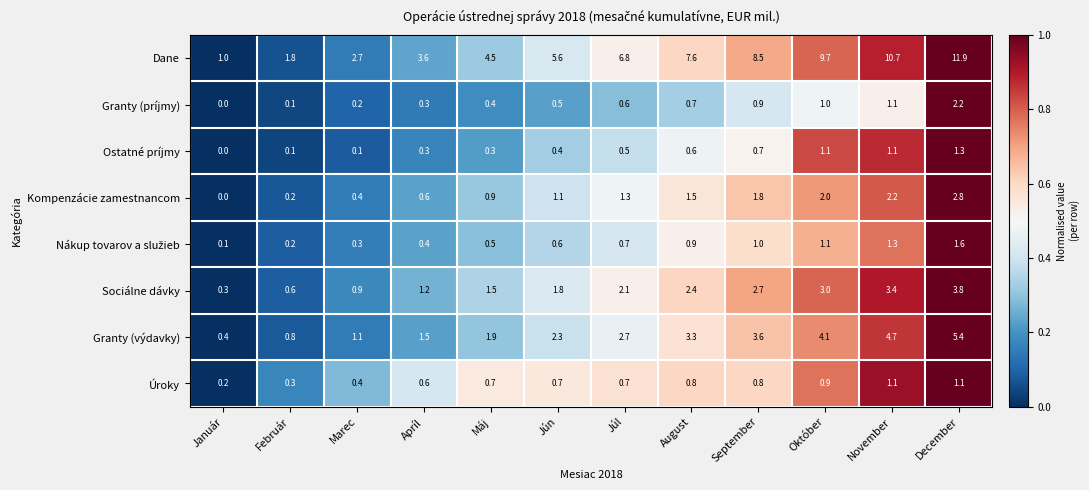

What is the difference between the second highest and second lowest values in the Sociálne dávky series?

2.8